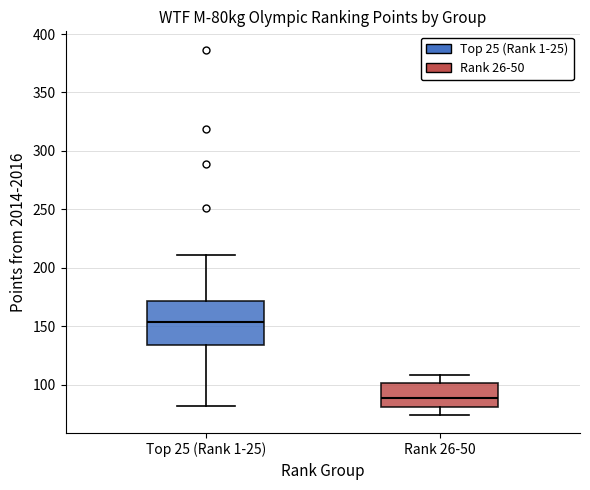

Which box's median line is the highest?

Top 25 (Rank 1-25)